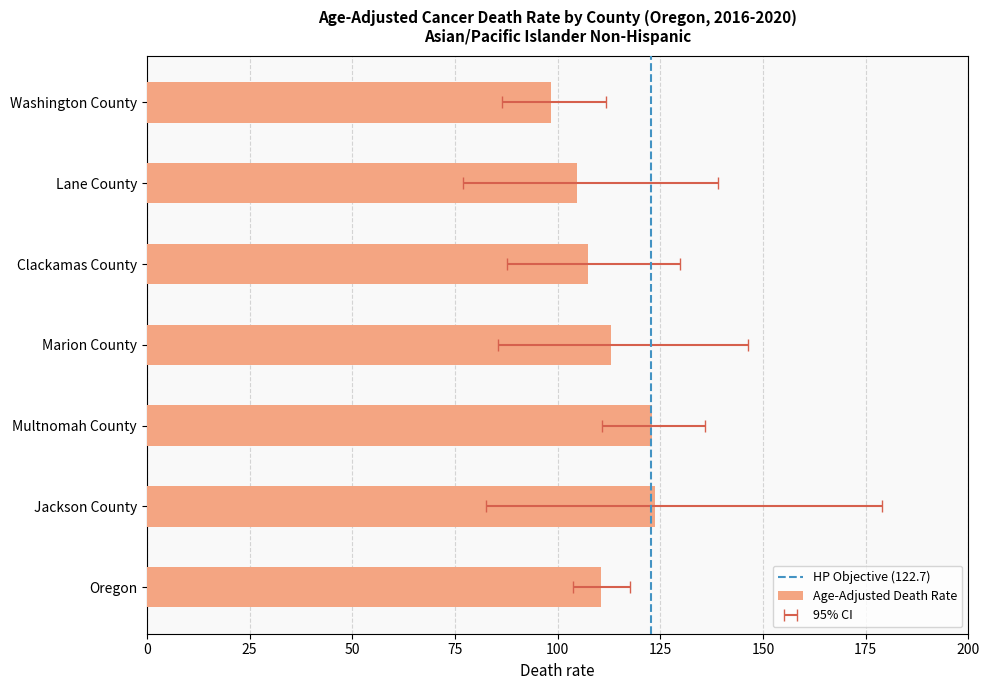

Reading left to right, transcribe all the data shown in this chart.

Age-Adjusted Death Rate: Oregon=110.6	Jackson County=123.8	Multnomah County=122.9	Marion County=113.0	Clackamas County=107.3	Lane County=104.8	Washington County=98.5
Lower CI: Oregon=103.8	Jackson County=82.6	Multnomah County=110.8	Marion County=85.5	Clackamas County=87.6	Lane County=77.0	Washington County=86.4
Upper CI: Oregon=117.7	Jackson County=178.9	Multnomah County=135.9	Marion County=146.4	Clackamas County=129.9	Lane County=139.0	Washington County=111.7